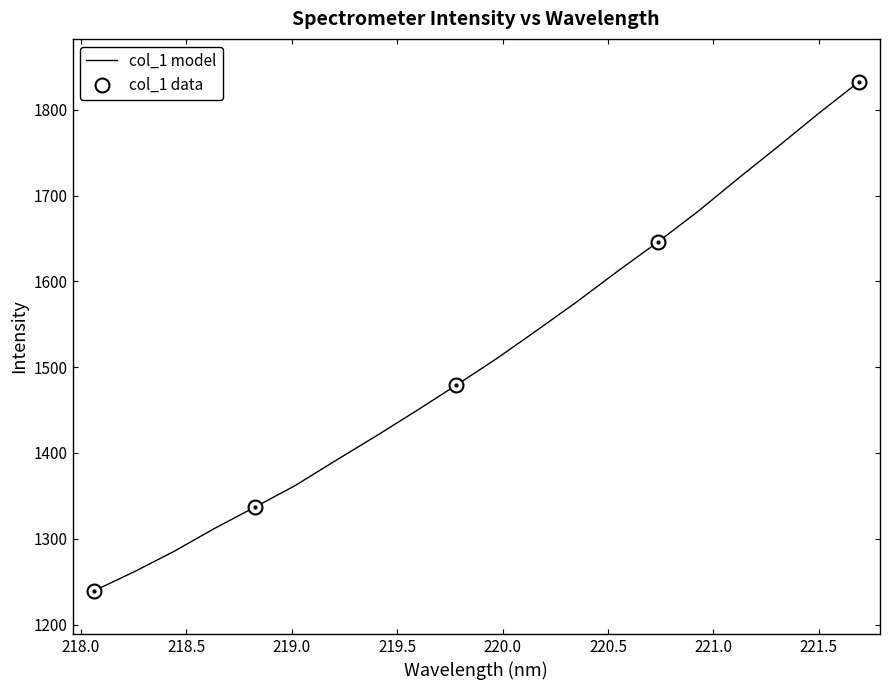

What is the value of the 14th point from the left?

1611.6